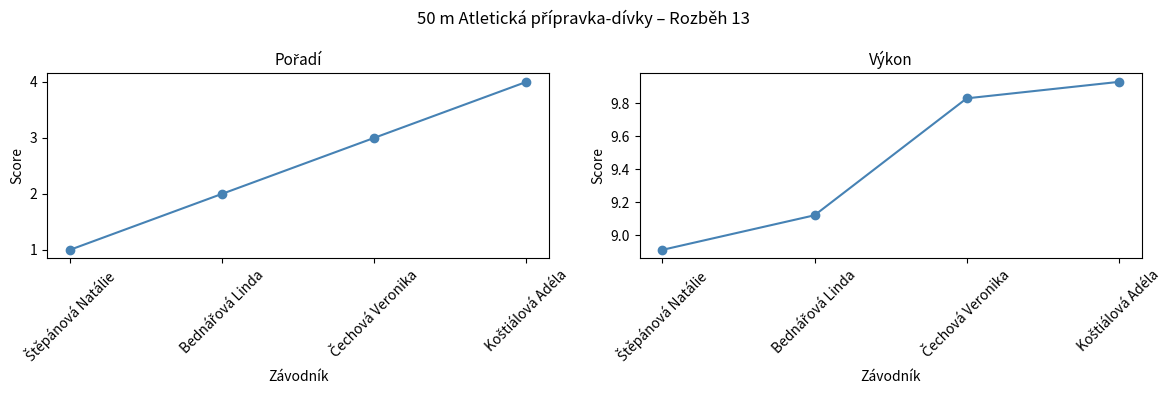

What is the value of the Výkon point at the 4th from the left?

9.9